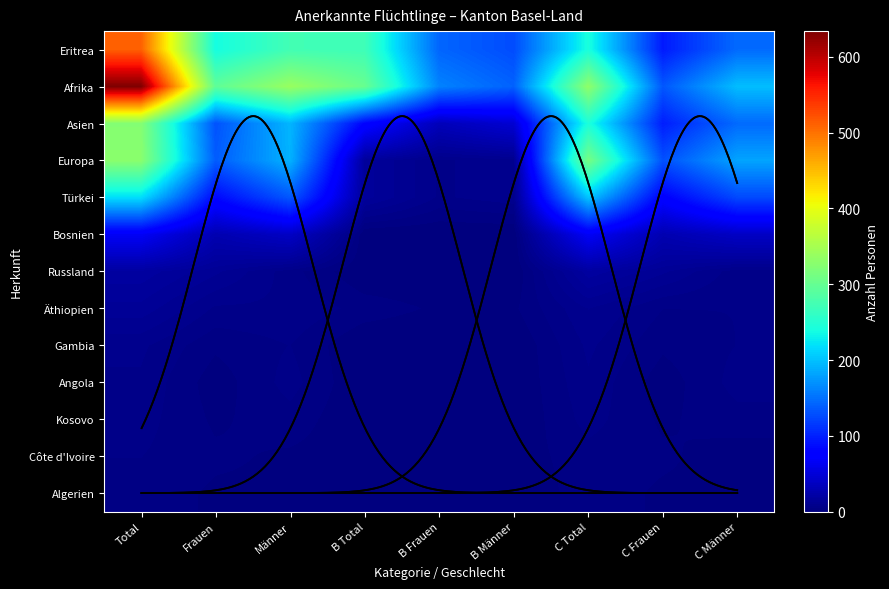

How many categories are shown in the chart?

9